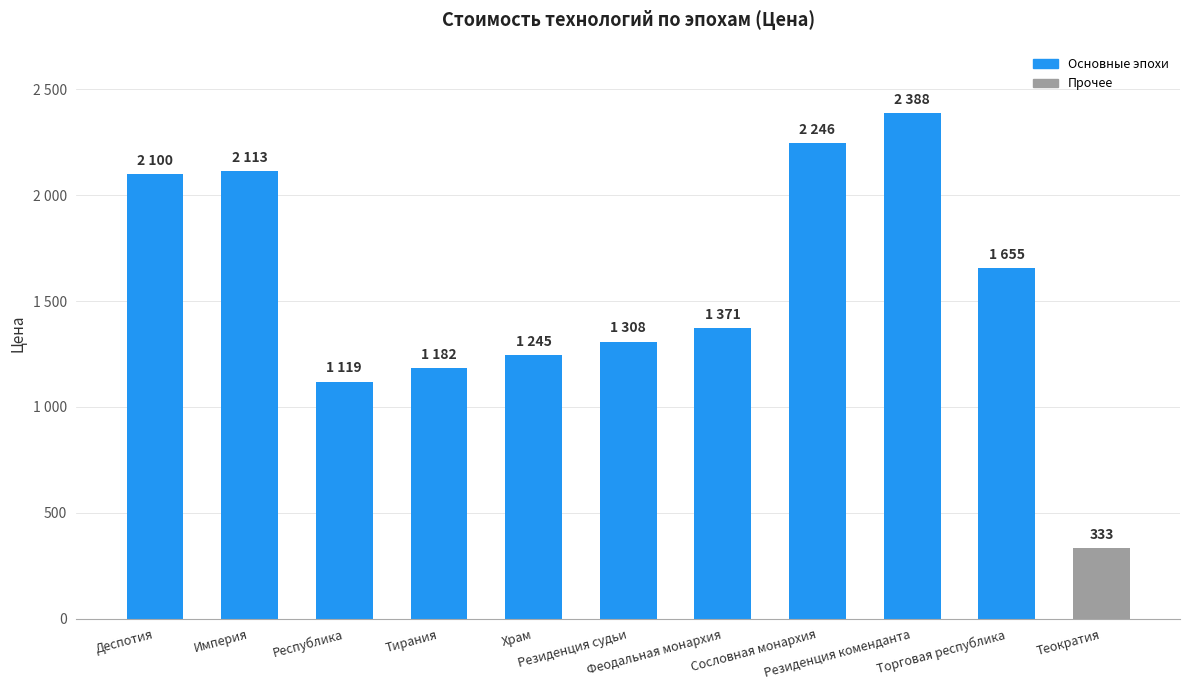

Where is the data nearest to the value 1360?

Феодальная монархия